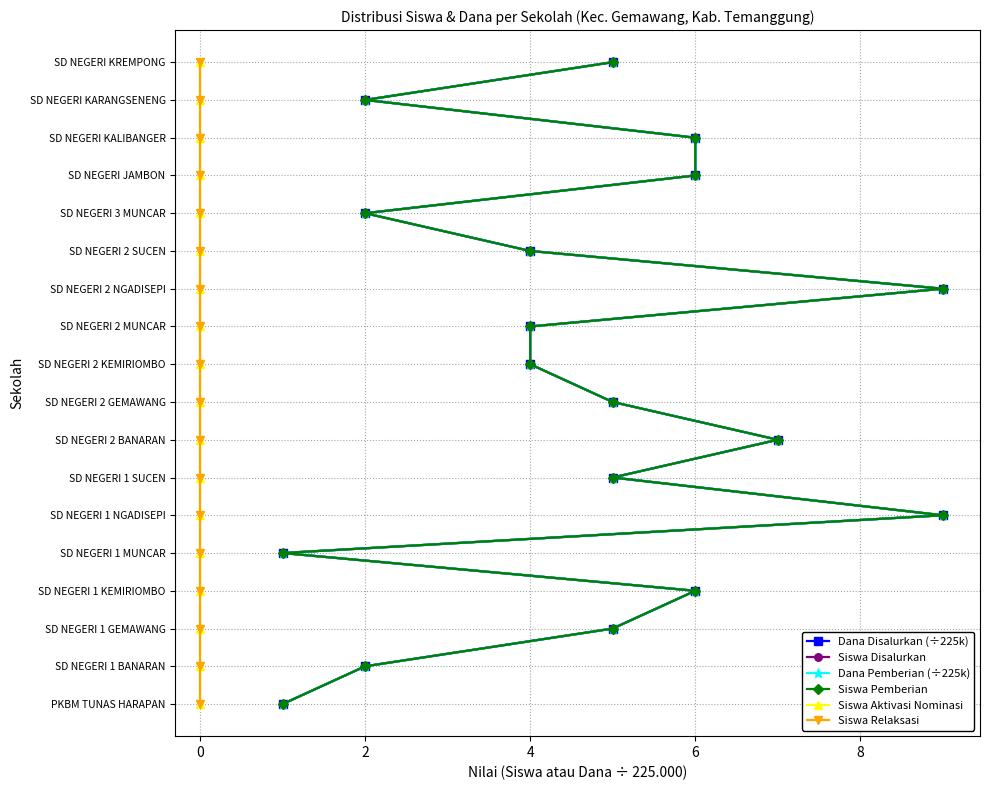

Which series has the largest total across all categories?

Dana Disalurkan (÷225k)